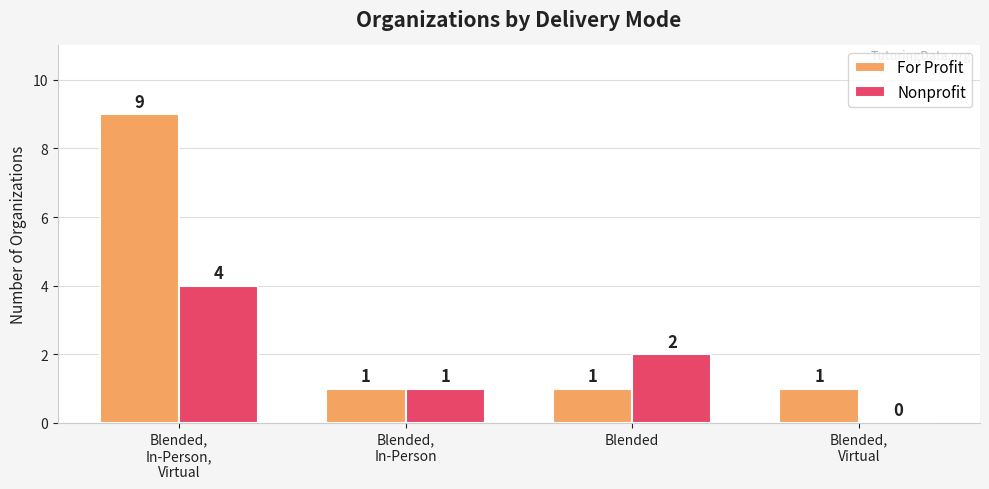

Is it true that For Profit equals 1 at Blended?

True